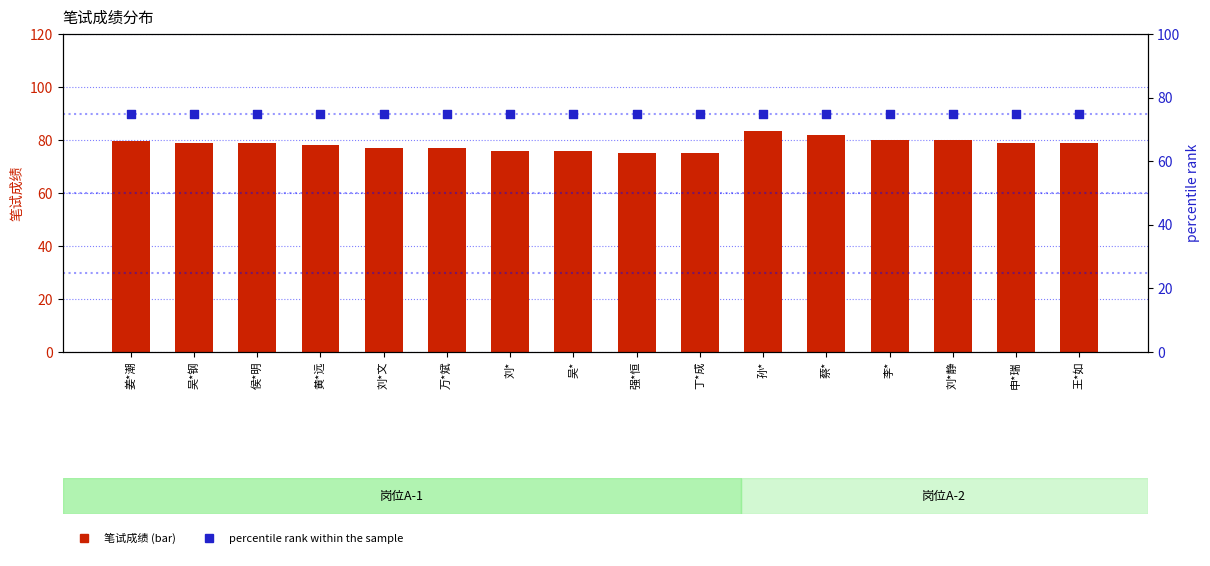

Which series has the widest spread of Y values?

笔试成绩